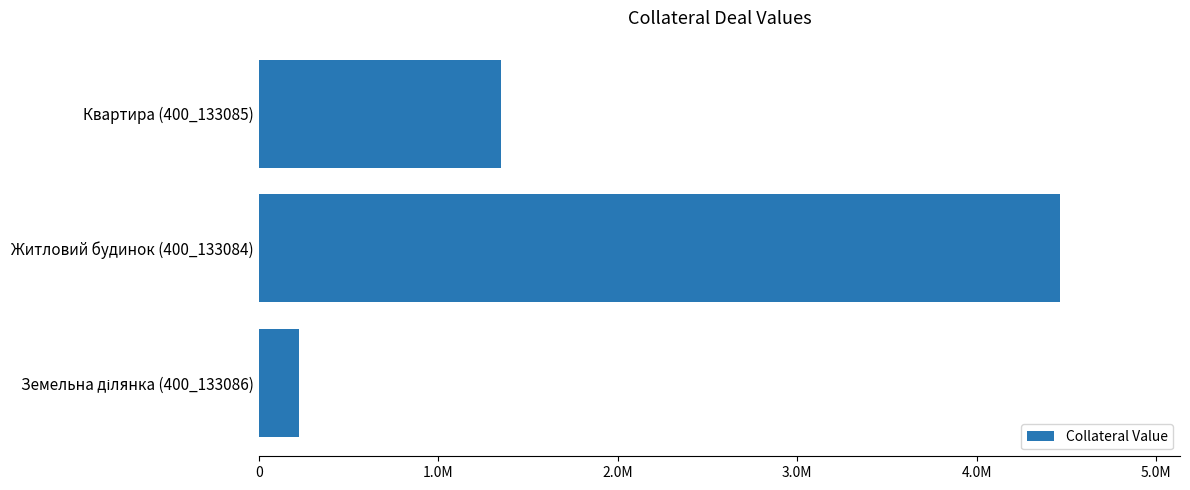

What is the minimum value shown in the chart?

223328.8